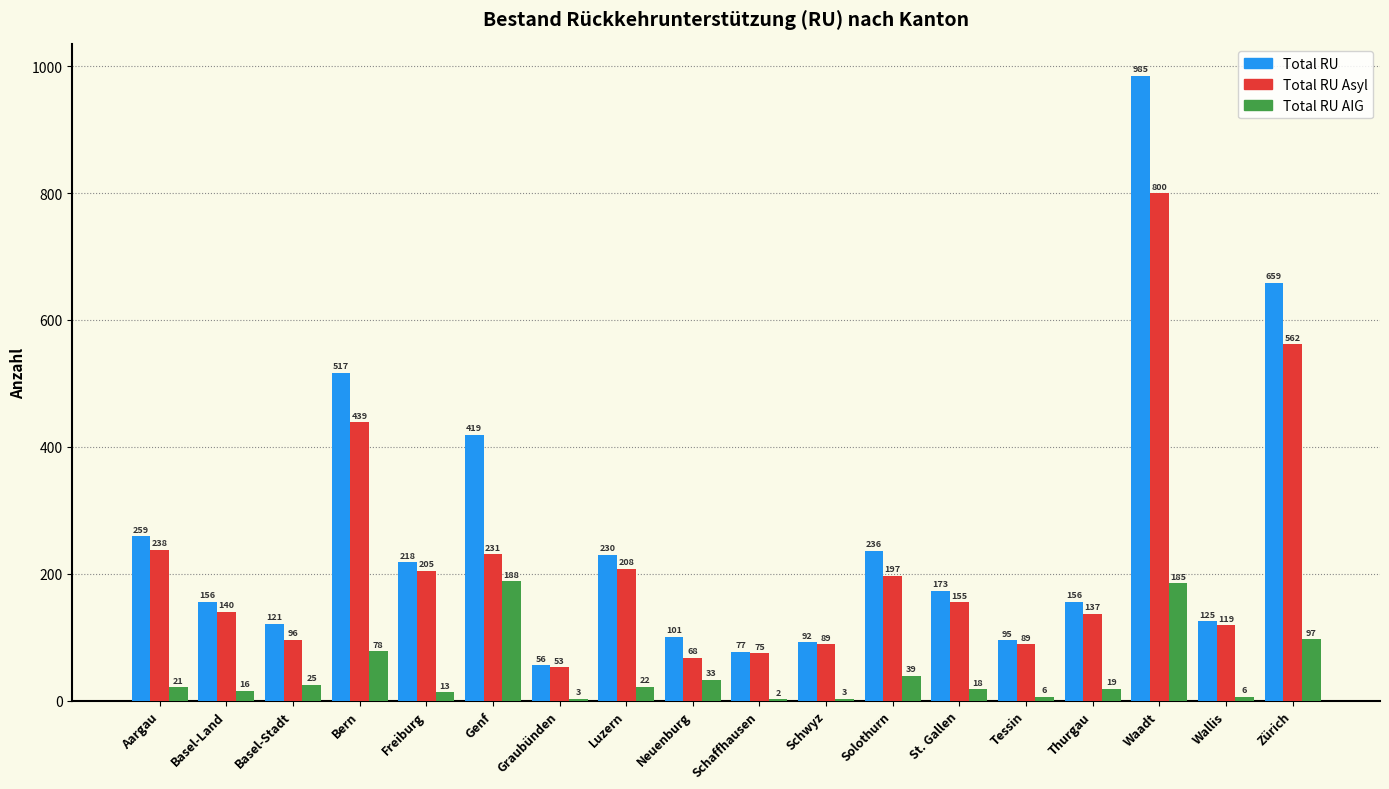

What is the highest value of the Total RU AIG series?

188